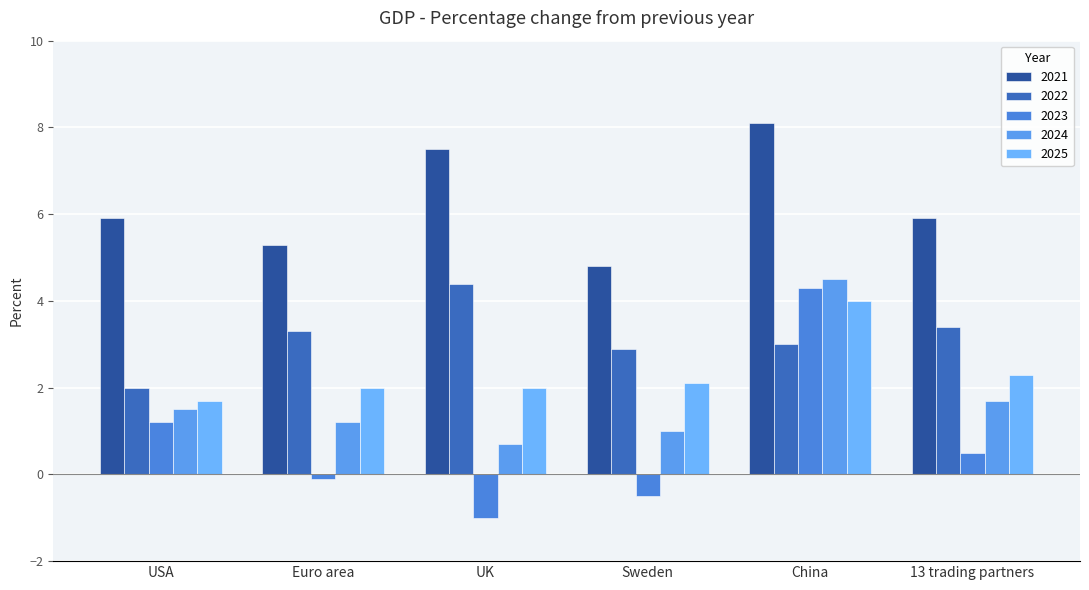

What is the difference between the highest and lowest values at 13 trading partners?

5.4